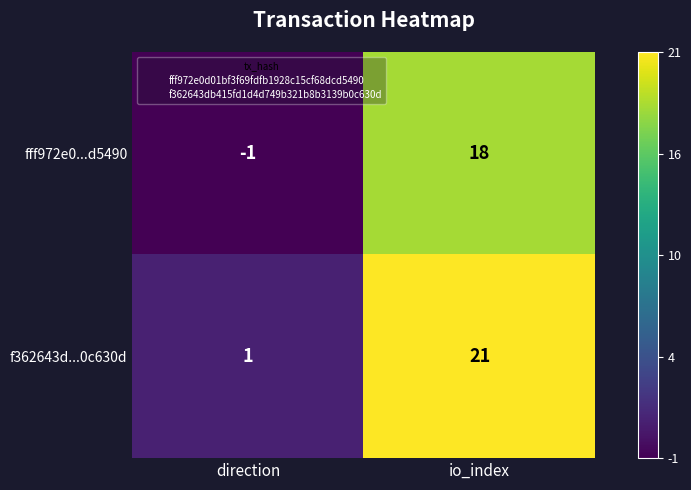

Rank the series by their maximum value, from lowest to highest.

fff972e0...d5490, f362643d...0c630d